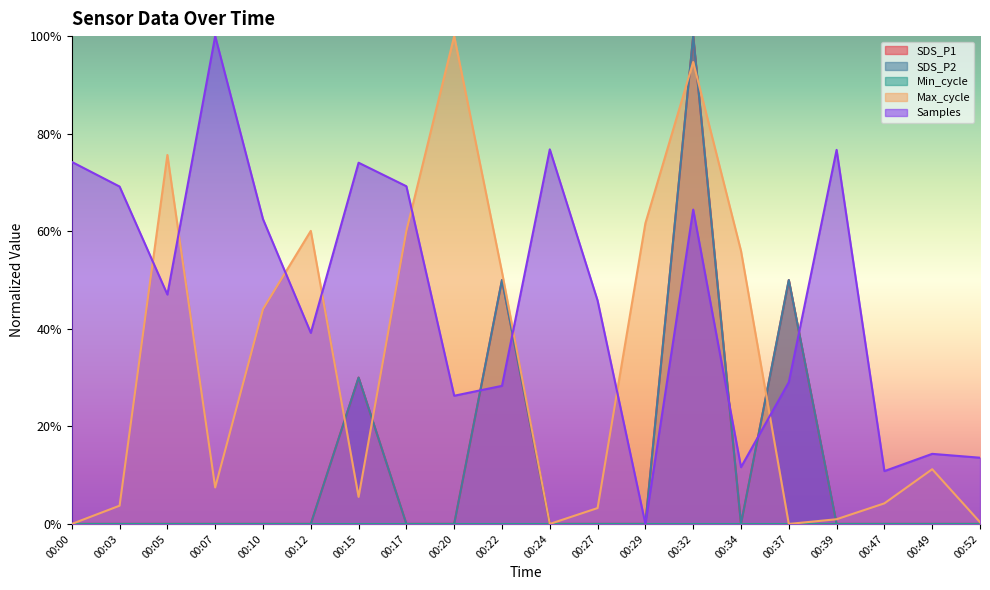

How many interior local peaks does the Max_cycle series have?

5